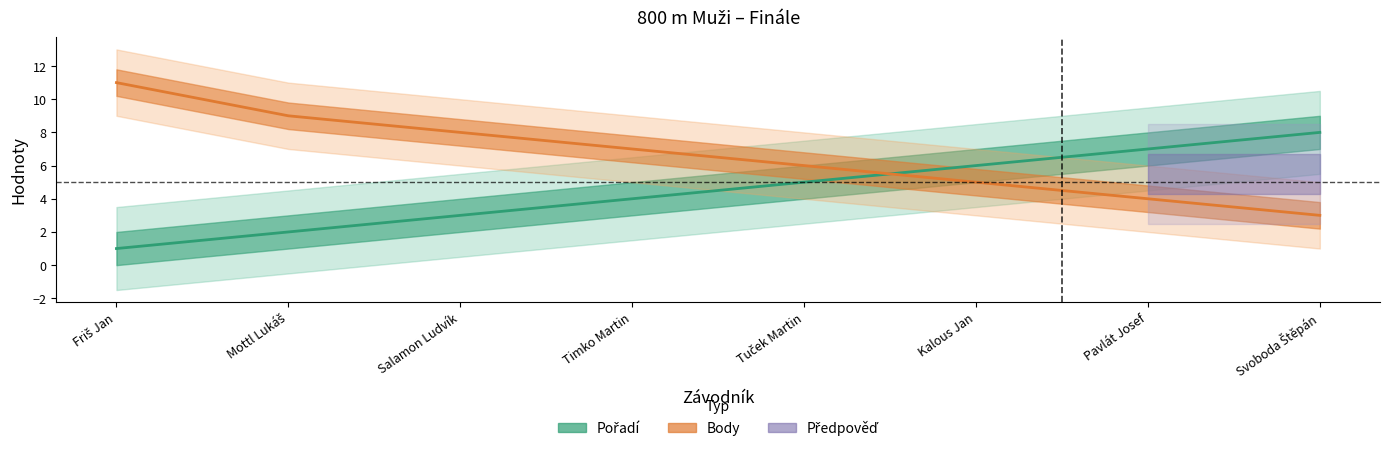

Does the chart display data point markers on the line(s)?

No